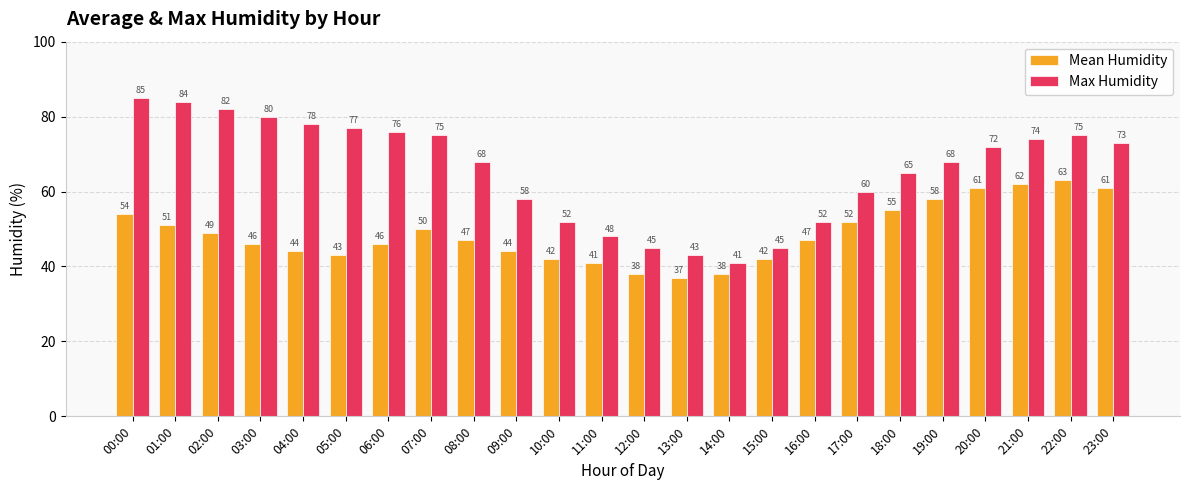

List the series in order of their peak value, highest first.

Max Humidity, Mean Humidity